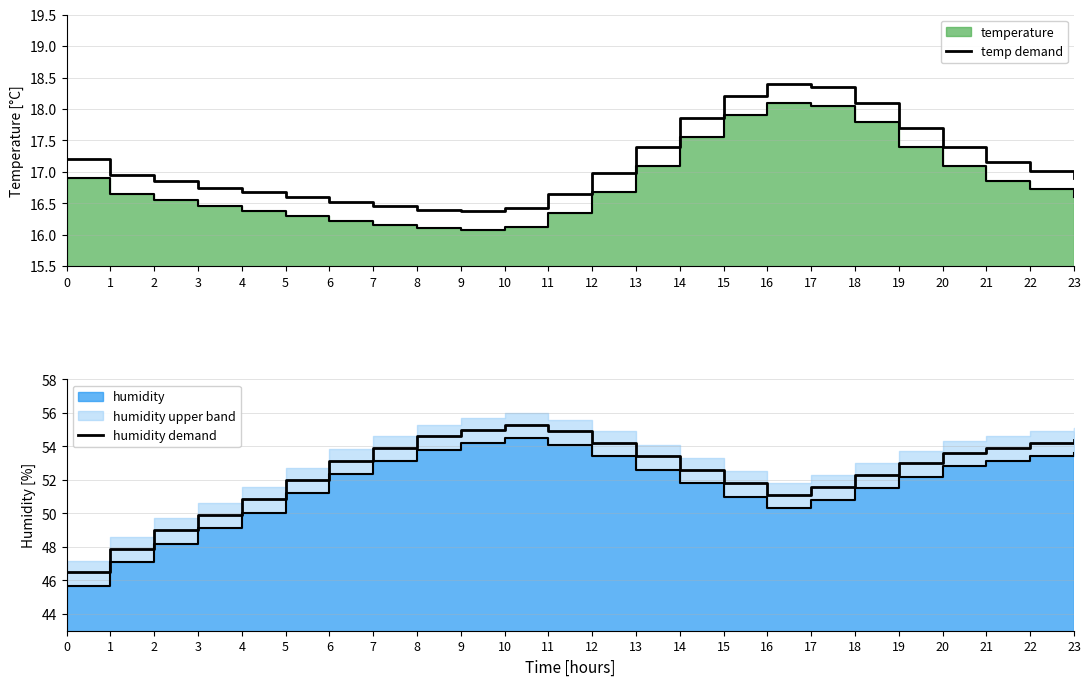

What is the value of the temp demand point at the 21st from the left?

17.4